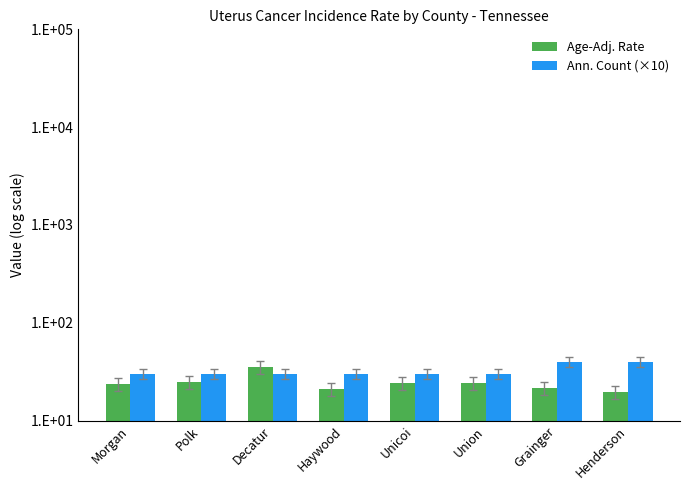

What is the label of the 2nd bar from the left?

Polk